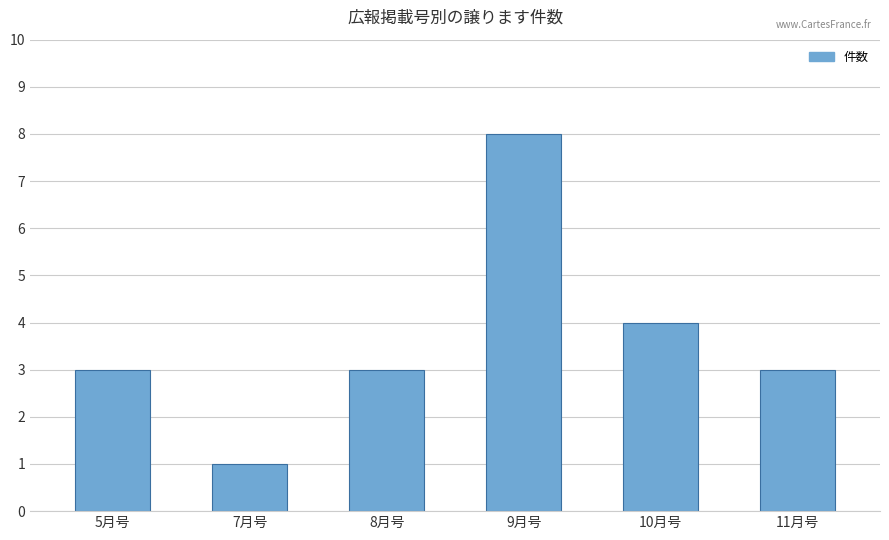

How many series are shown in this chart?

1